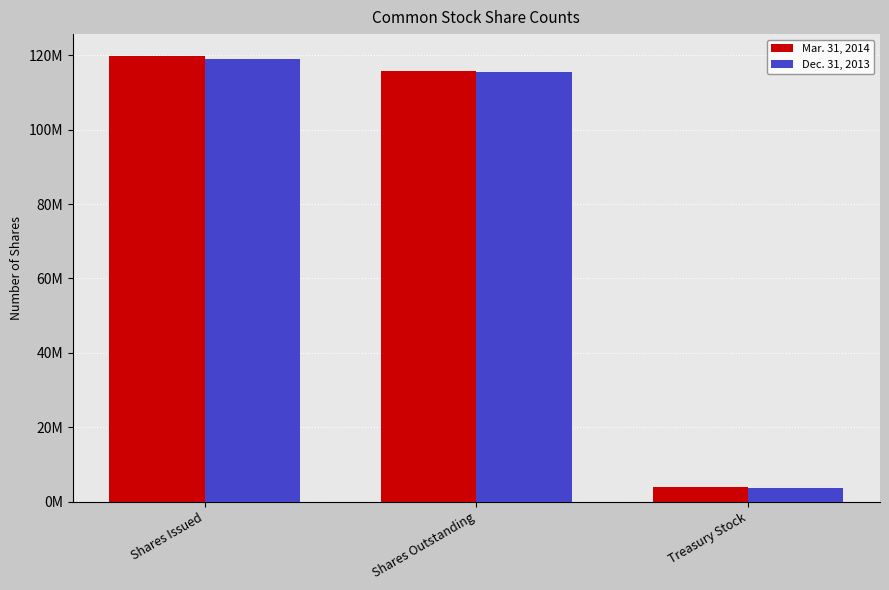

What are all the series names shown in the legend?

Mar. 31, 2014, Dec. 31, 2013